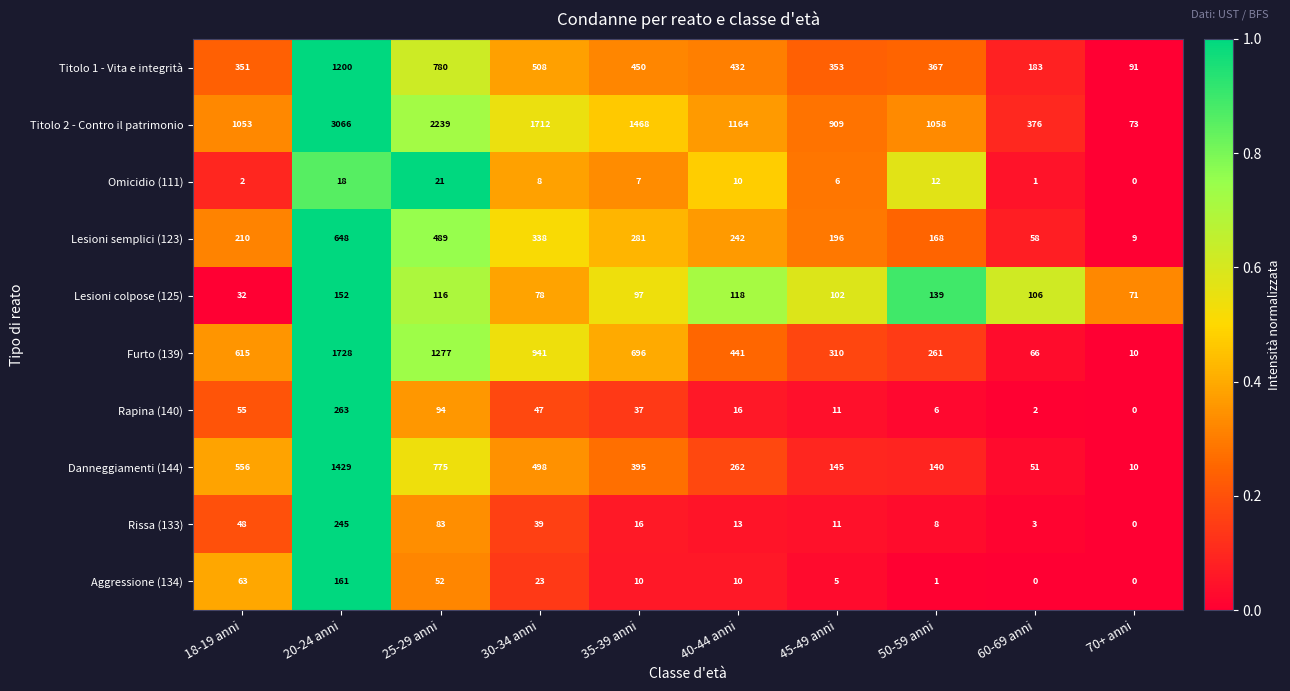

The Titolo 2 - Contro il patrimonio series shows 445 at 18-19 anni. True or false?

False